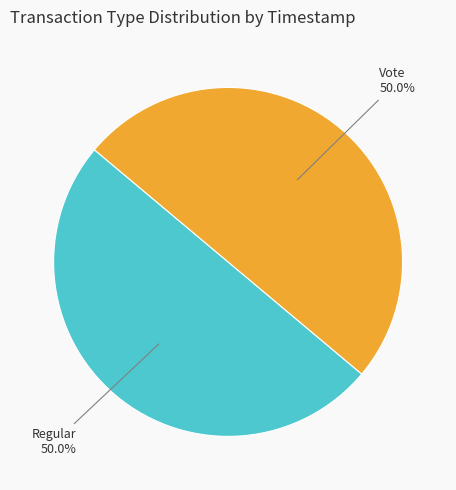

How much of the chart is everything except Regular?

50.0%